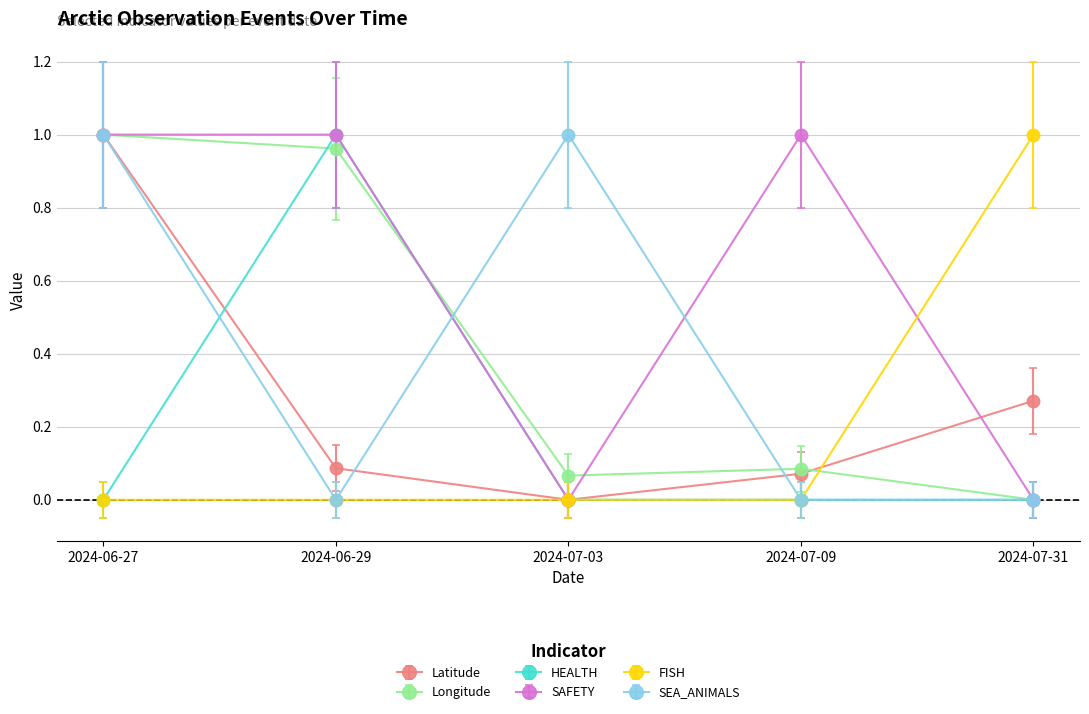

What is the label of the 1st point from the right?

2024-07-31